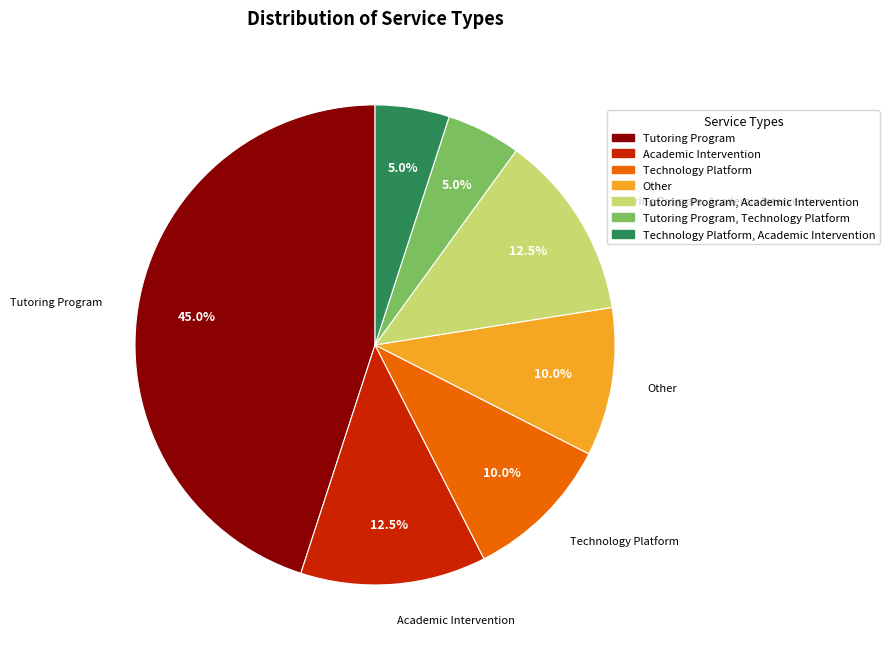

Is there a majority slice in this chart?

No